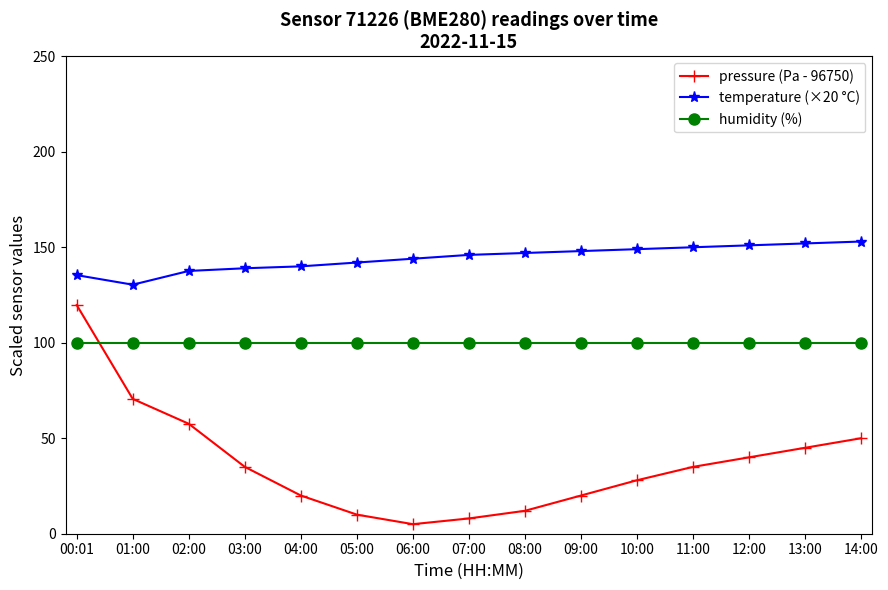

Reading left to right, extract all data points from this chart.

pressure (Pa - 96750): 119.7	70.6	57.6	35.0	20.0	10.0	5.0	8.0	12.0	20.0	28.0	35.0	40.0	45.0	50.0
temperature (×20 °C): 135.4	130.4	137.6	139.0	140.0	142.0	144.0	146.0	147.0	148.0	149.0	150.0	151.0	152.0	153.0
humidity (%): 100.0	100.0	100.0	100.0	100.0	100.0	100.0	100.0	100.0	100.0	100.0	100.0	100.0	100.0	100.0